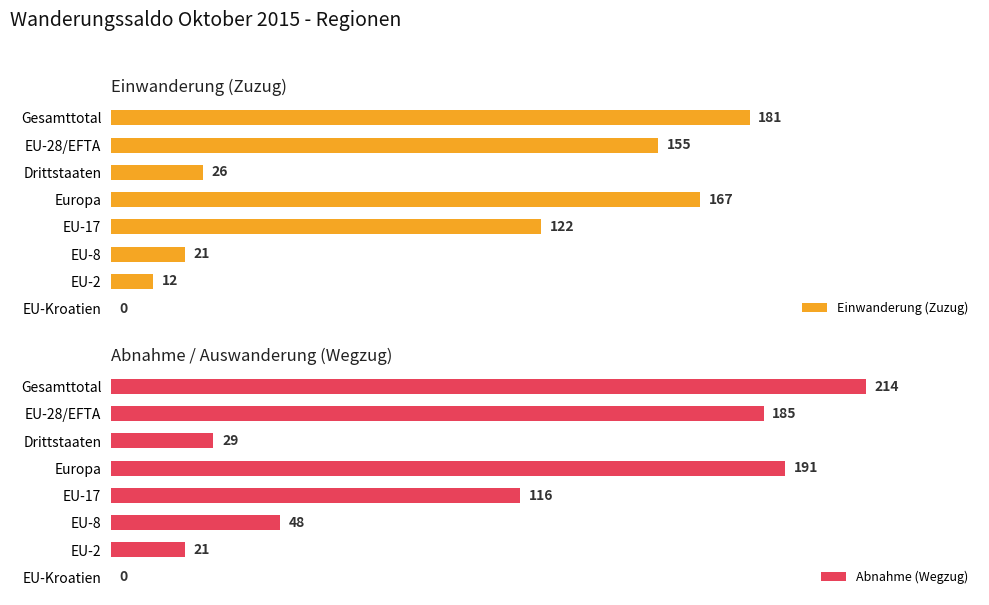

At which label is Einwanderung (Zuzug) closest to 90?

EU-17